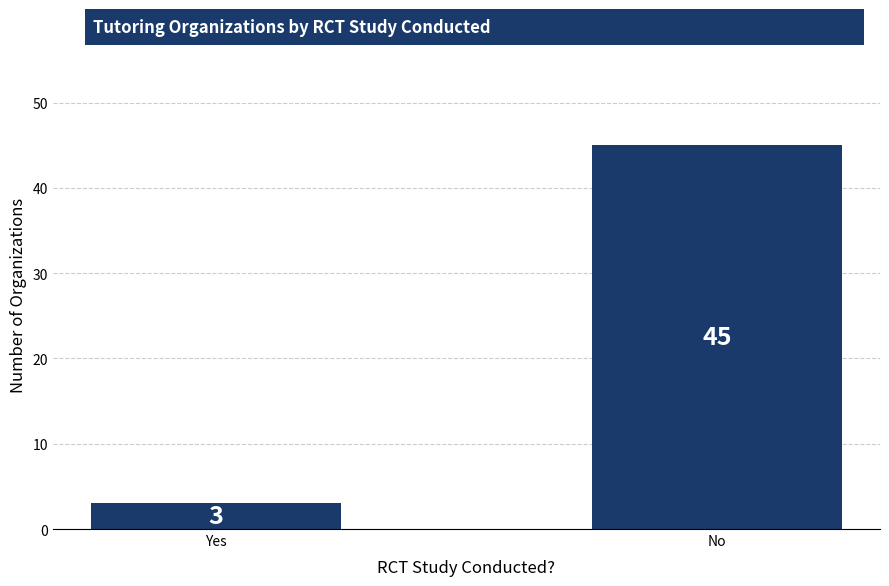

What is the sum of all values?

48